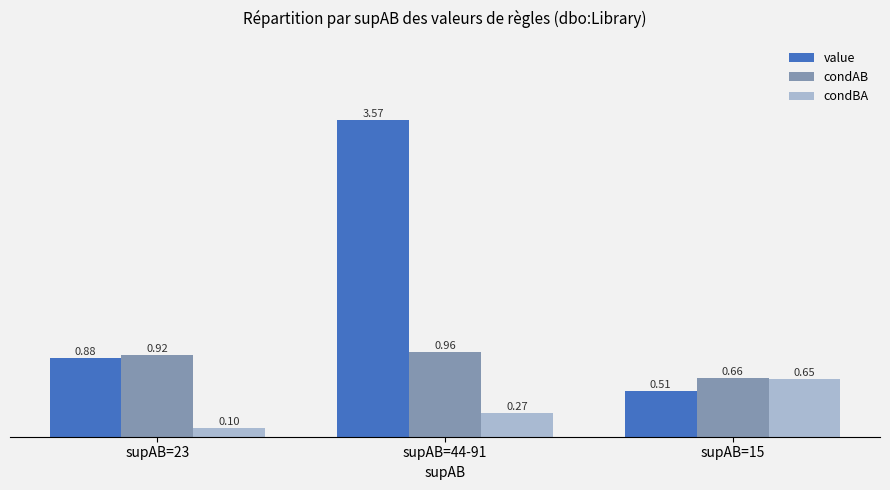

Which series has the widest spread of values?

value